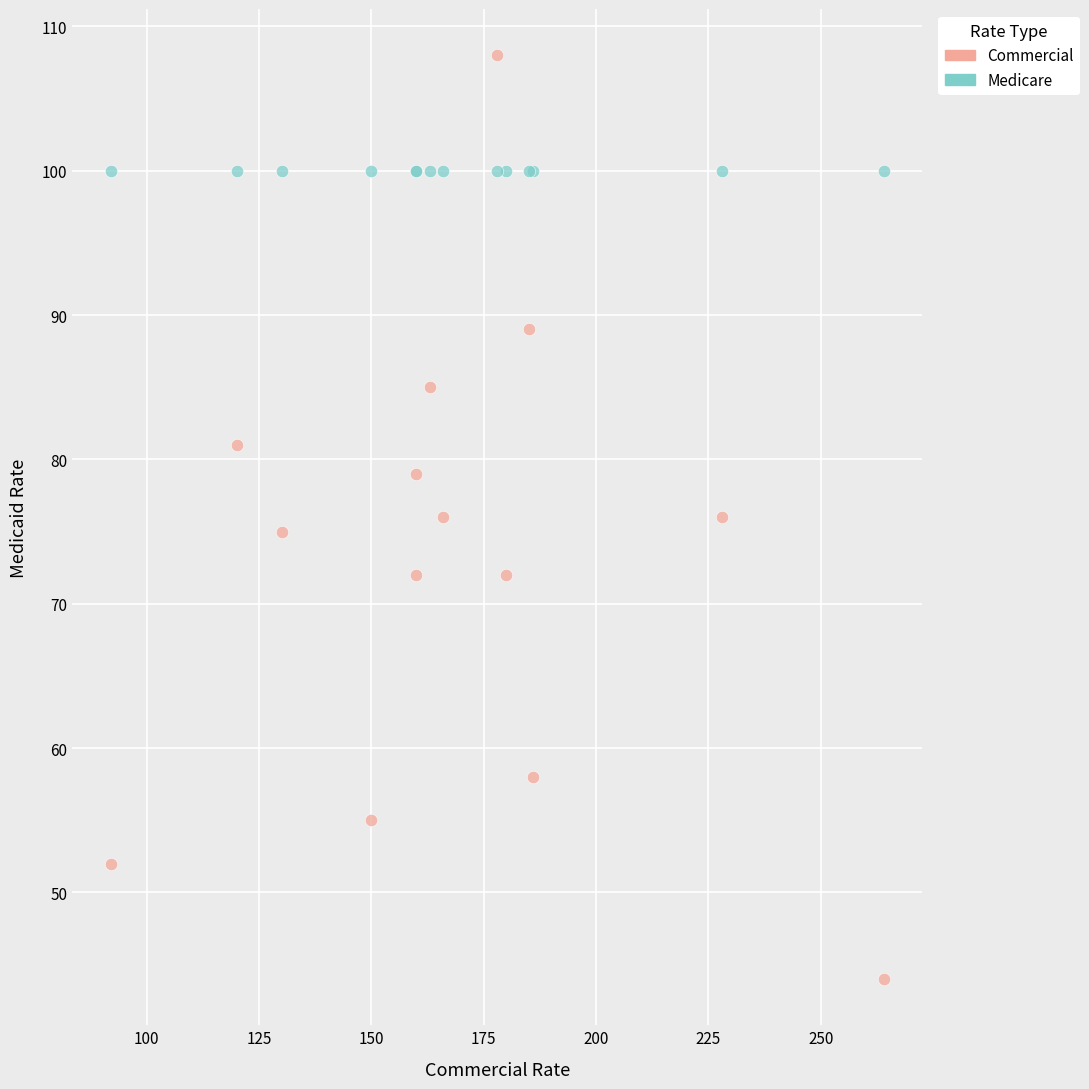

Which series contains the highest Y value?

Commercial